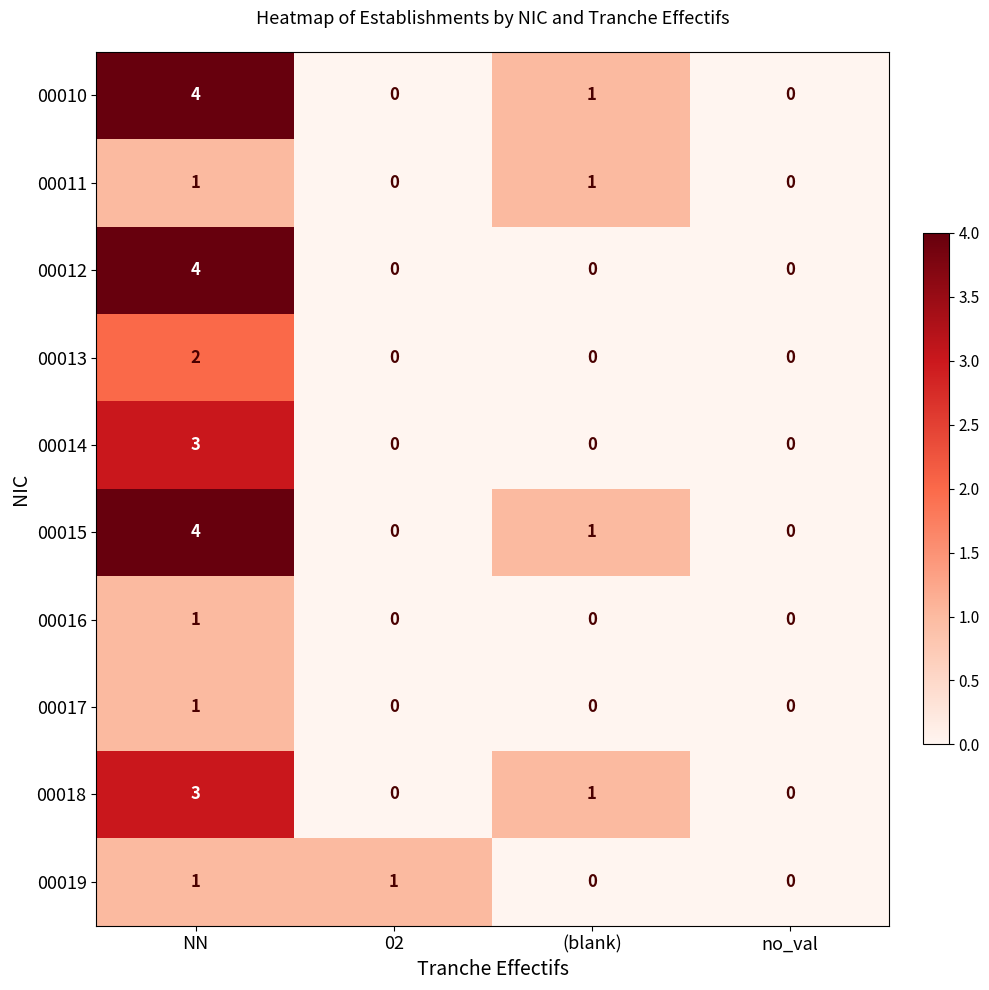

Between NN and (blank), which series saw the biggest shift?

00012